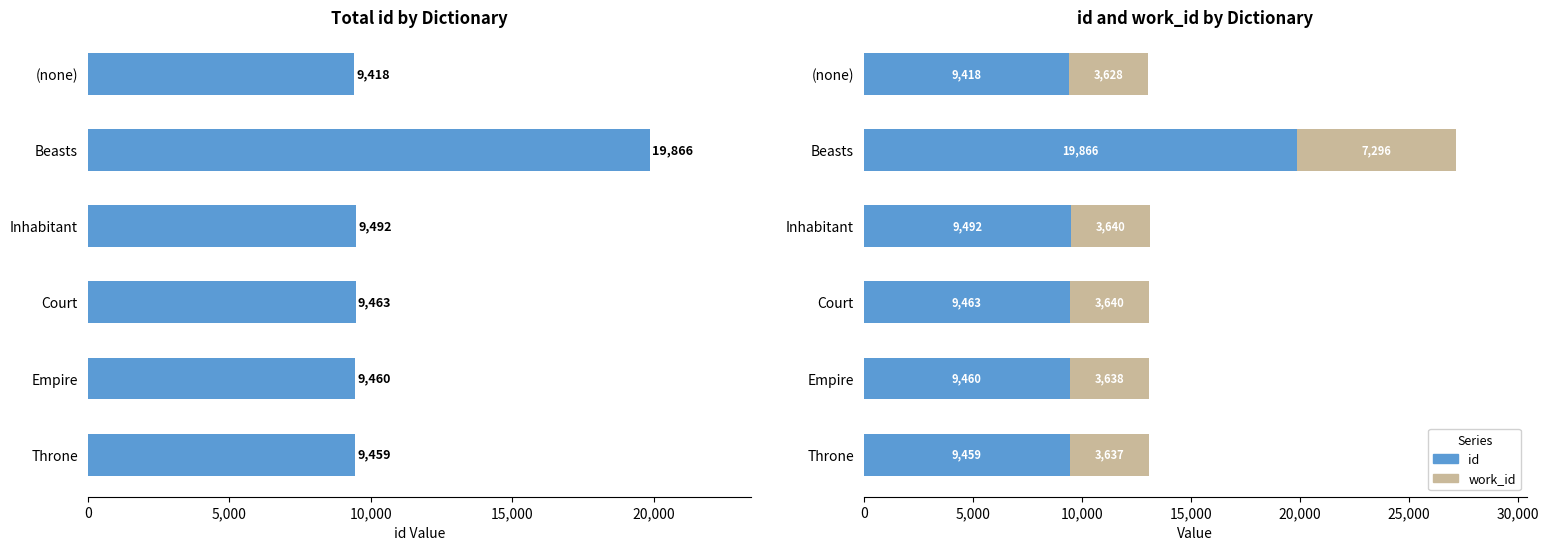

Which series has the widest spread of values?

id